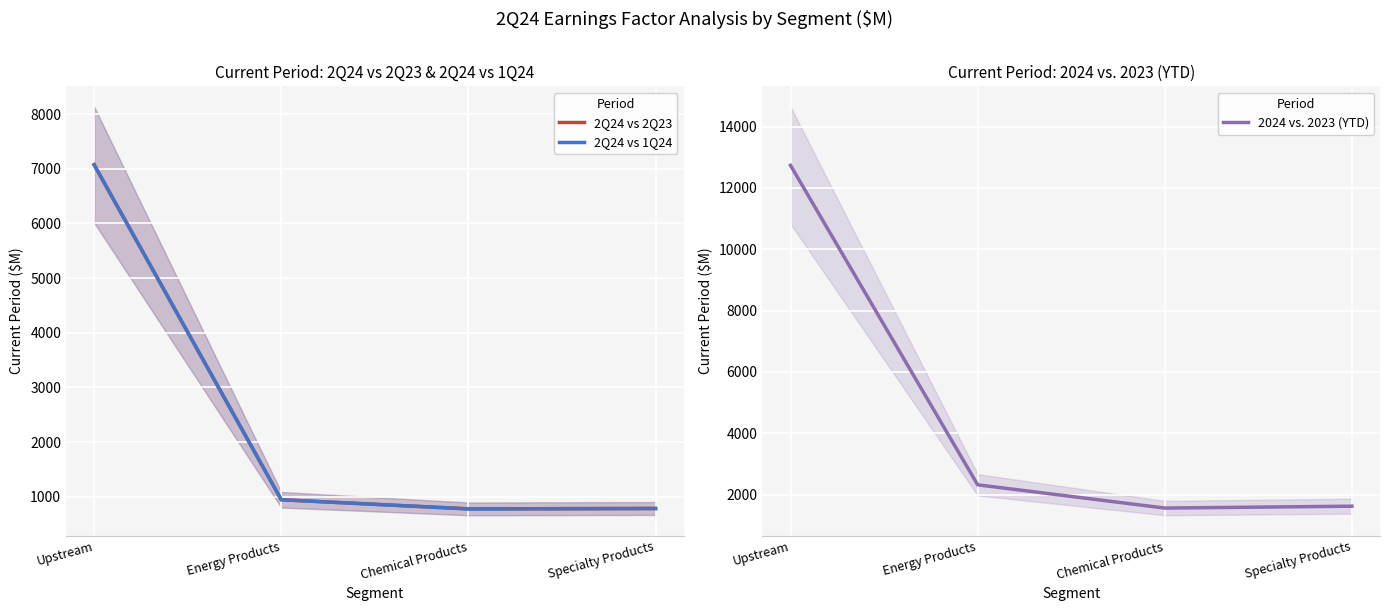

What is the lowest value of the 2024 vs. 2023 (YTD) series?

1564